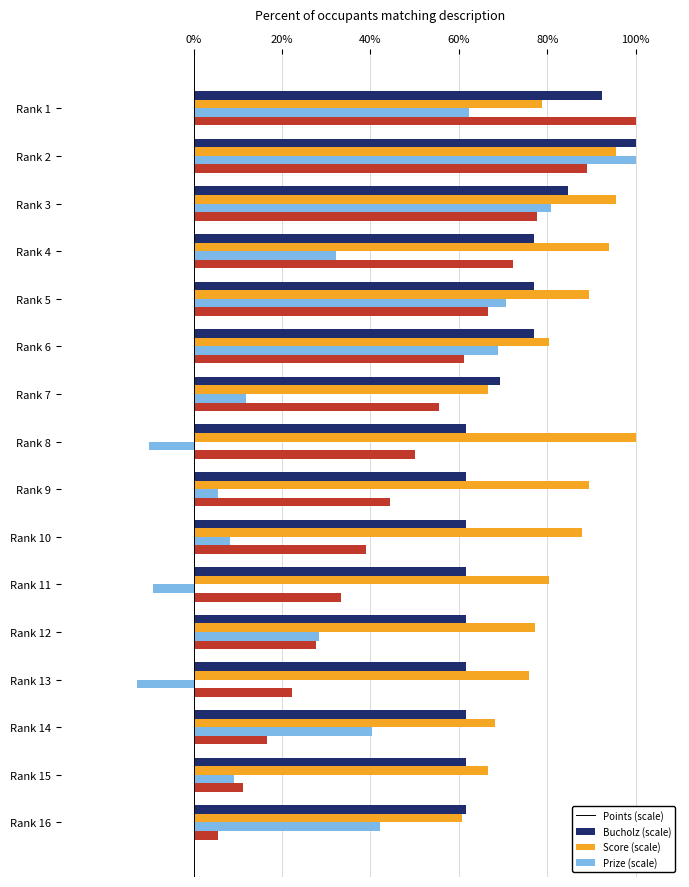

What is the spread (max minus min) of values at Rank 1?

37.6